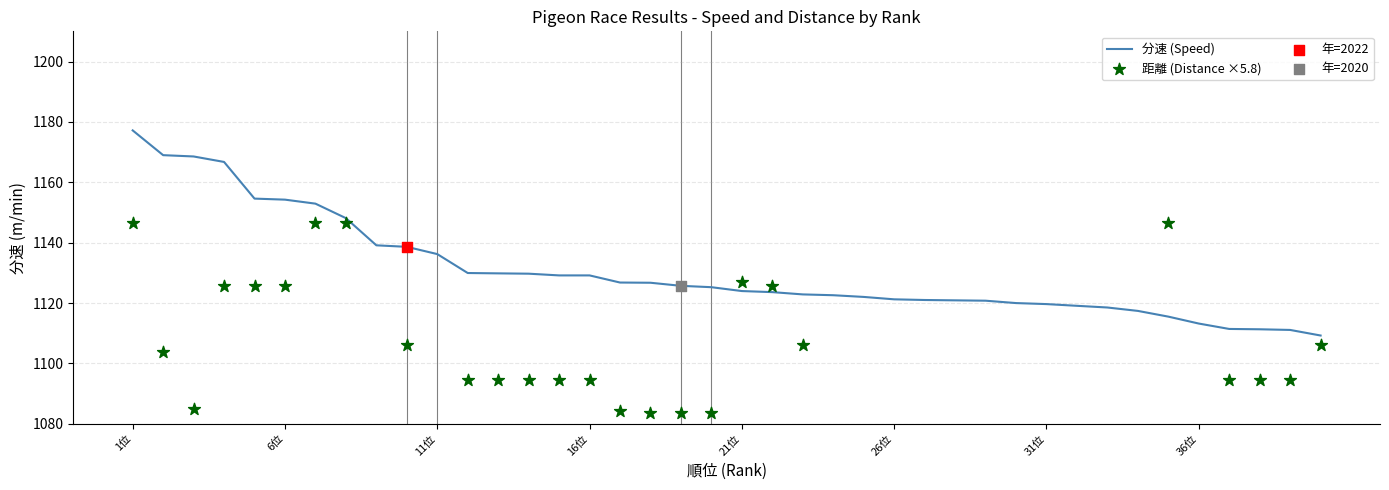

Is the value of 分速 (Speed) at 28 greater than the value of 距離 (Distance ×5.8) at 29?

Yes